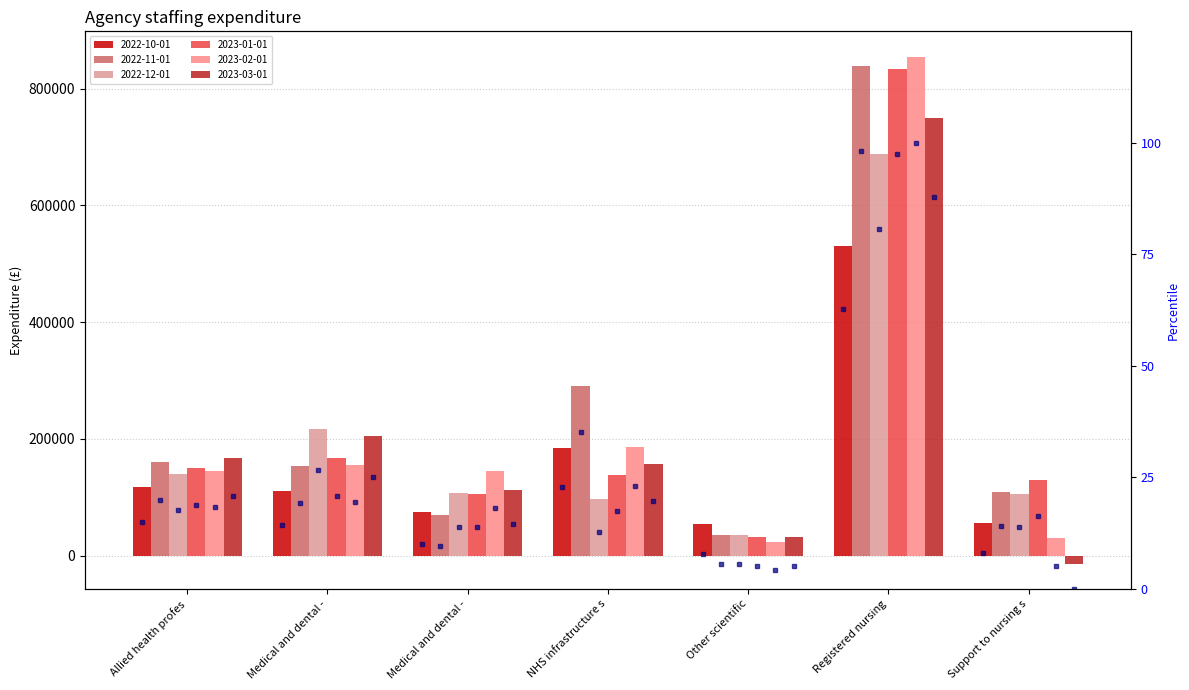

At which label is the value closest to 35?

NHS infrastructure s